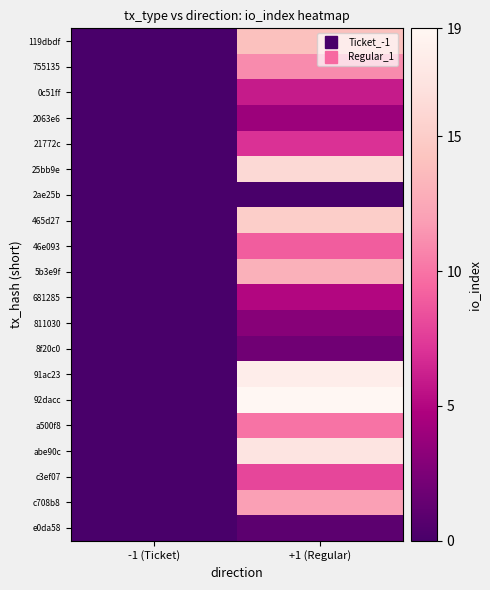

At how many categories does at least one series exceed 17?

1